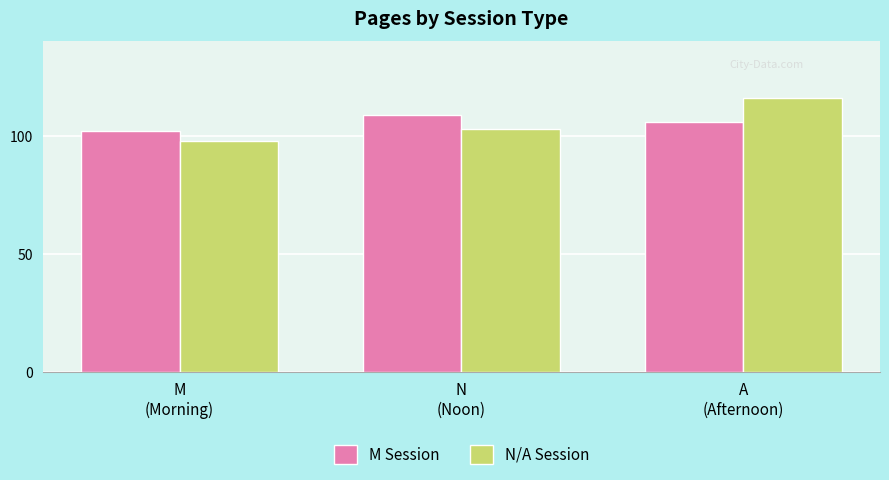

What is the maximum value for N/A Session?

116